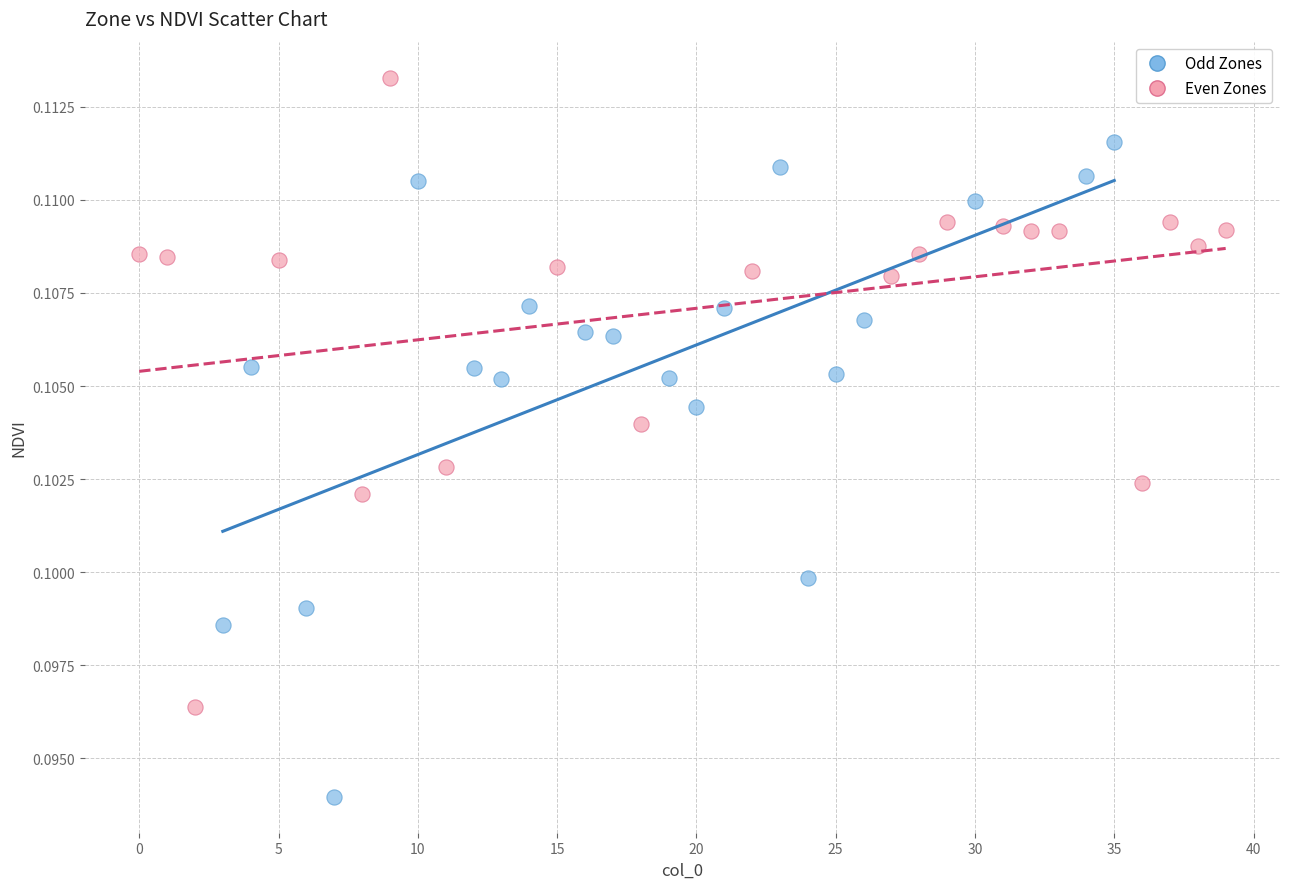

Which series contains the lowest Y value?

Odd Zones